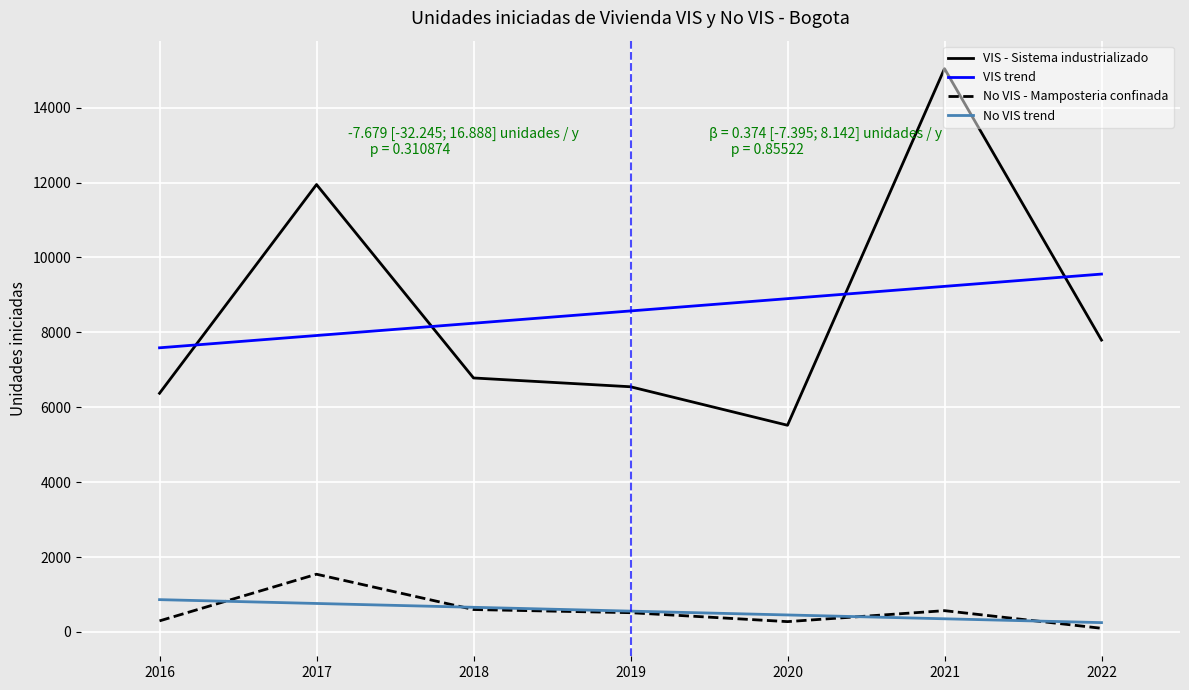

Rank the series by their maximum value, from lowest to highest.

No VIS trend, No VIS - Mamposteria confinada, VIS trend, VIS - Sistema industrializado